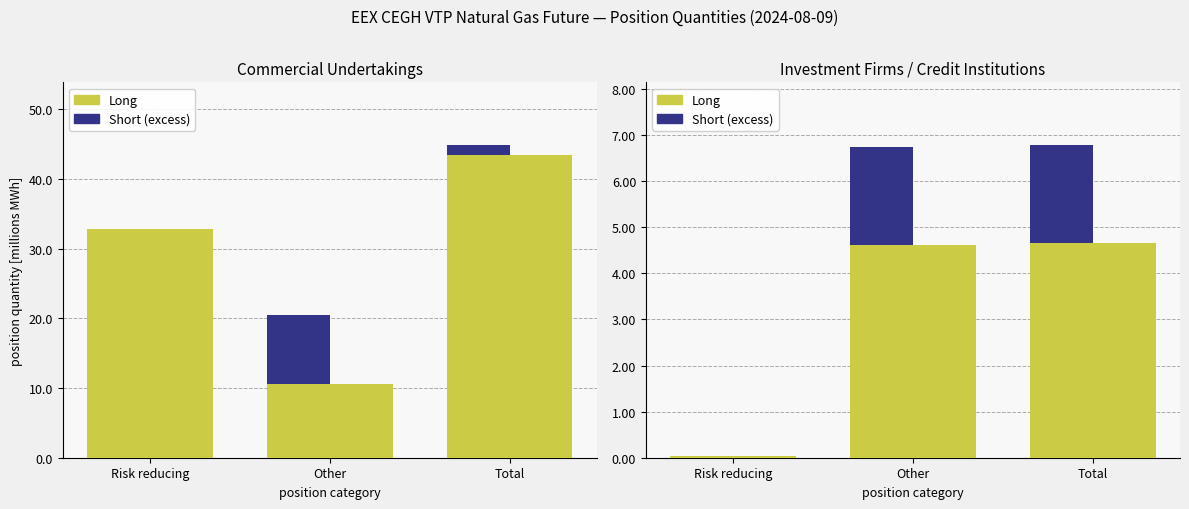

Between Other and Risk reducing, which is larger?

Other